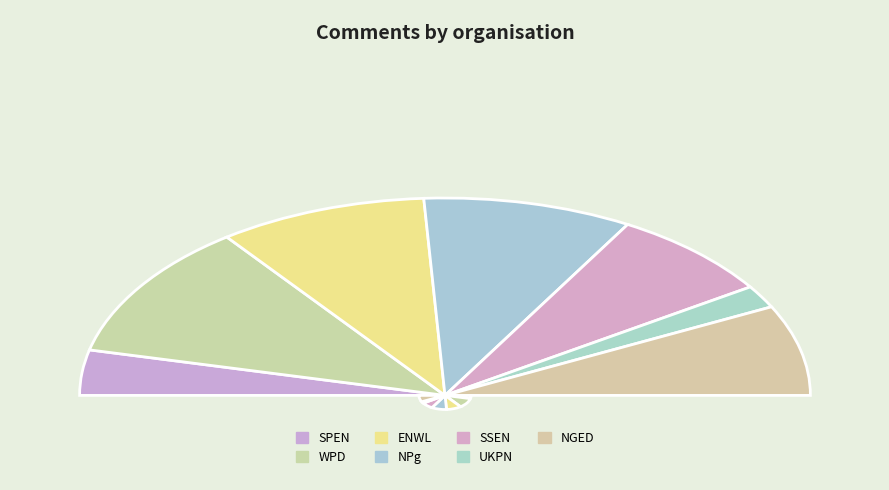

Do SSEN and NGED together represent more than half of the pie?

No